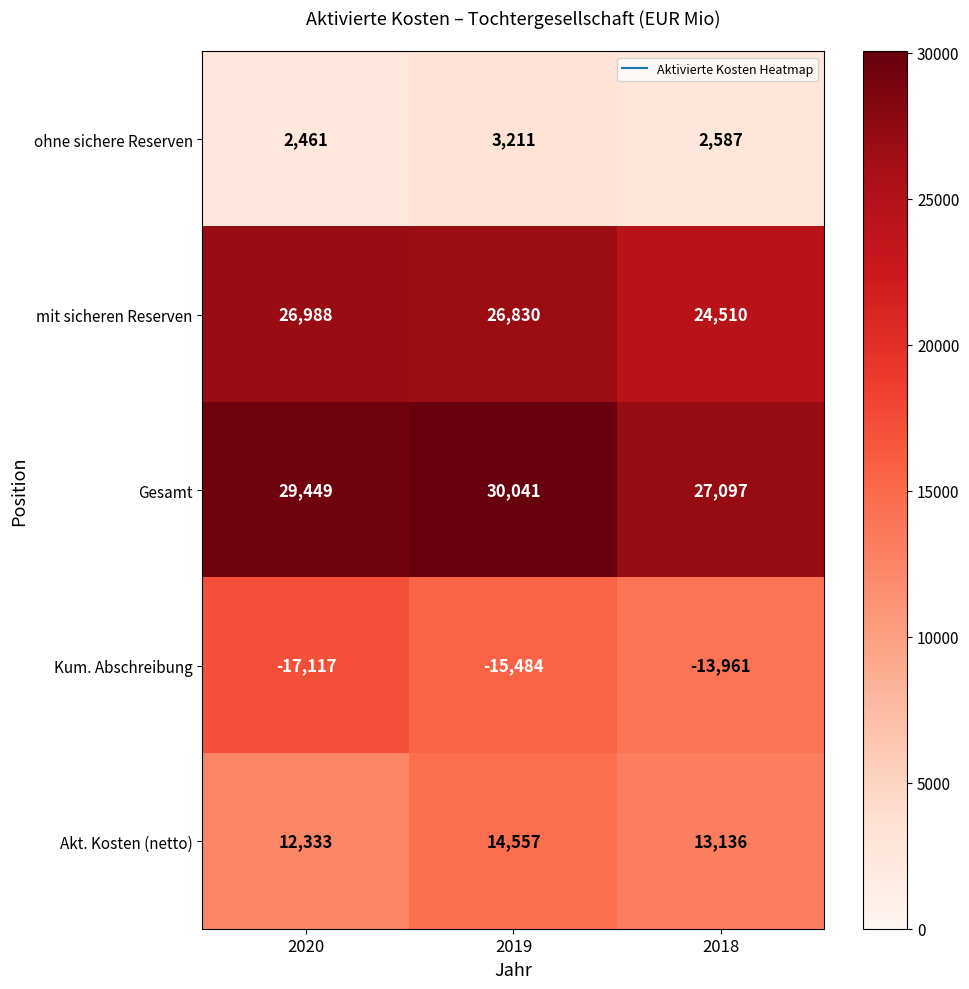

Reading left to right, transcribe all the data shown in this chart.

ohne sichere Reserven: 2020=2461	2019=3211	2018=2587
mit sicheren Reserven: 2020=26988	2019=26830	2018=24510
Gesamt: 2020=29449	2019=30041	2018=27097
Kum. Abschreibung: 2020=-17117	2019=-15484	2018=-13961
Akt. Kosten (netto): 2020=12333	2019=14557	2018=13136